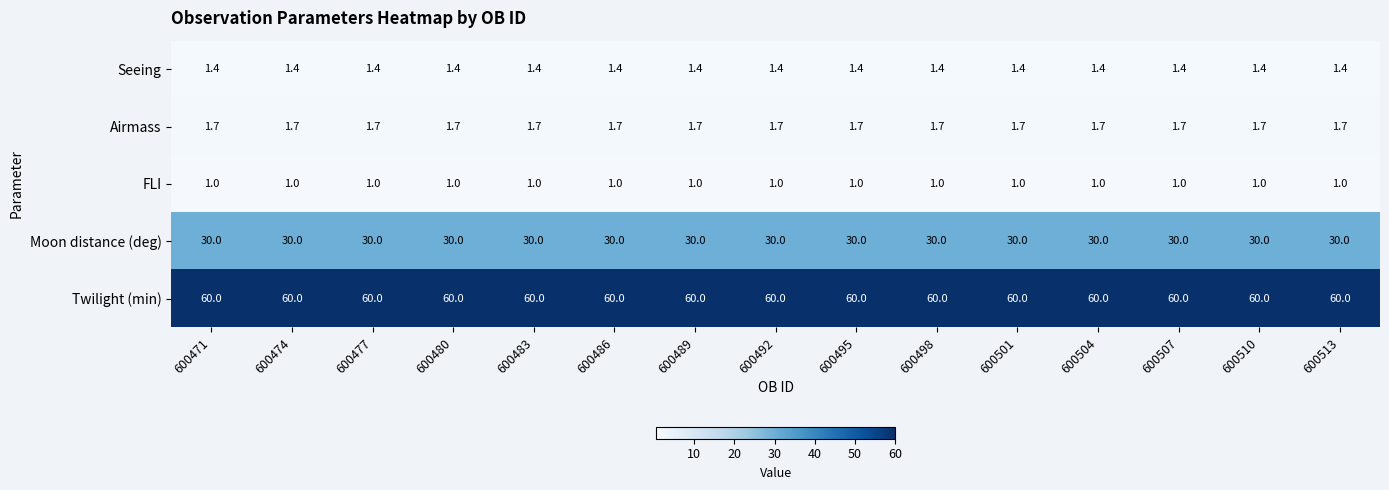

What is the minimum value shown in the chart?

1.0